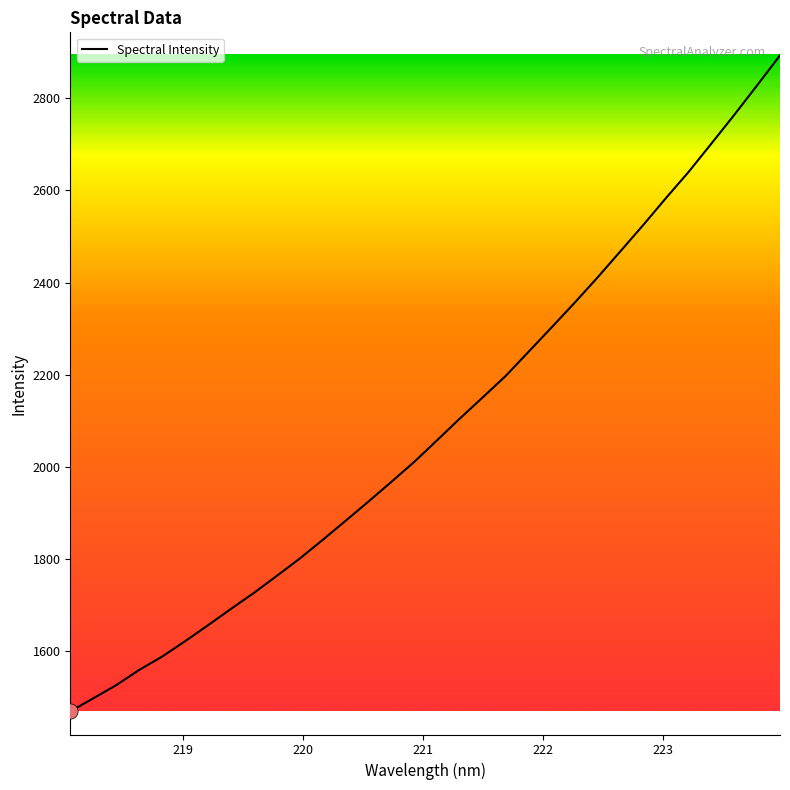

What is the maximum value shown in the chart?

2892.4